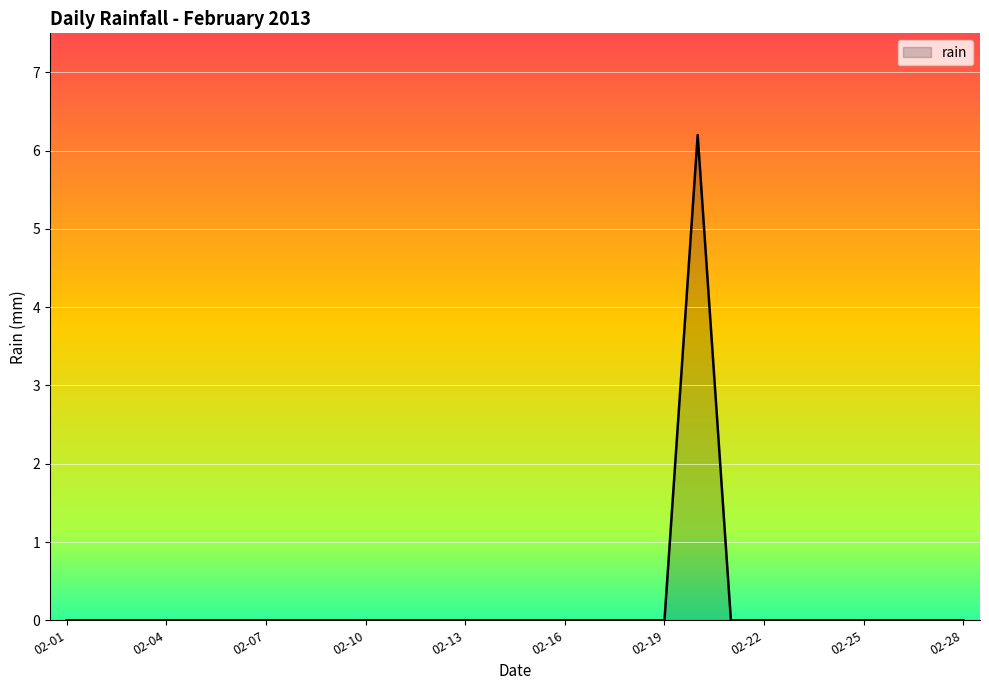

What is the maximum value shown in the chart?

6.2